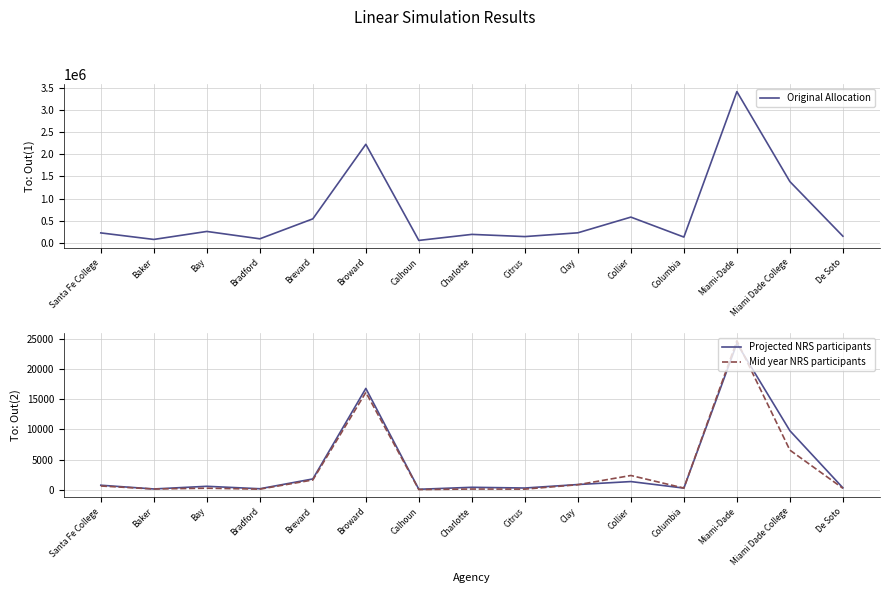

Which series has the largest range (max minus min)?

Original Allocation